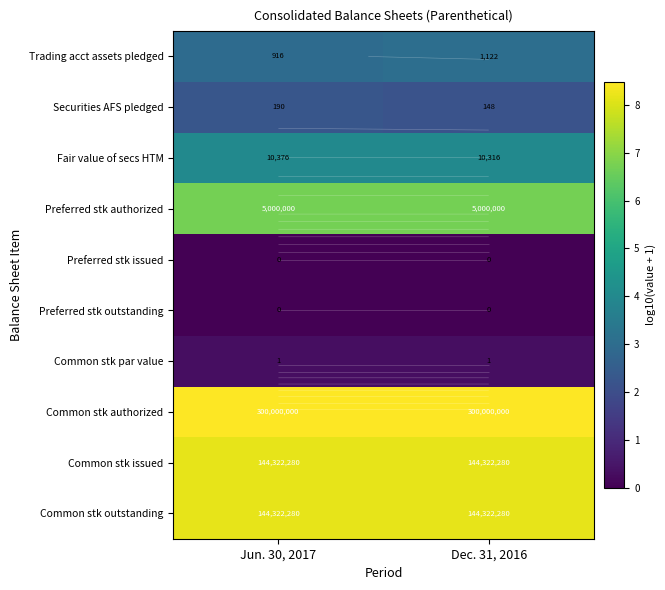

Rank the categories by Common stk issued value from highest to lowest.

Jun. 30, 2017, Dec. 31, 2016